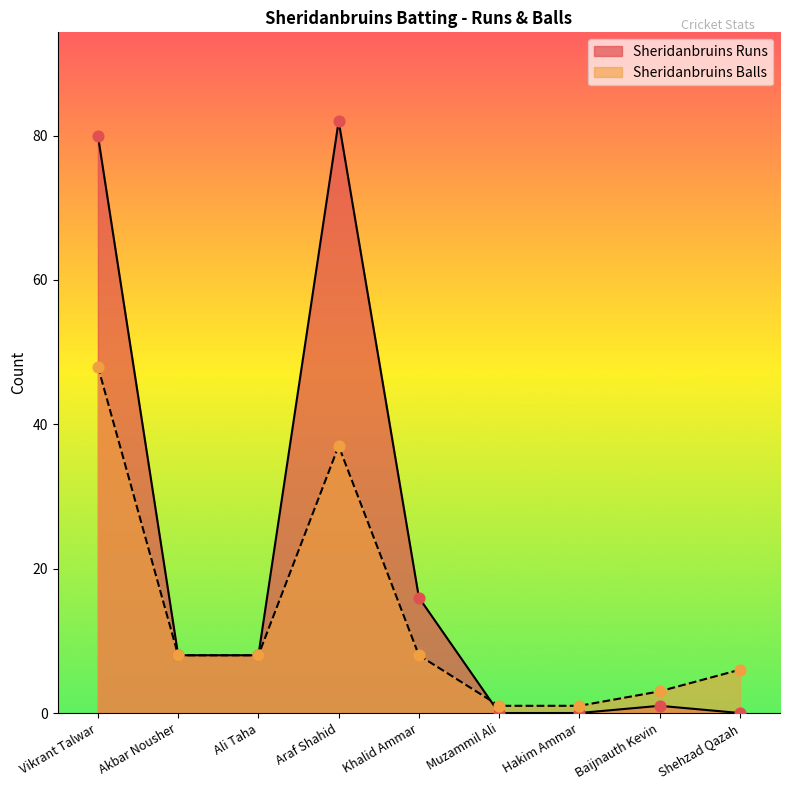

Which series reaches the minimum Y coordinate?

Sheridanbruins Runs